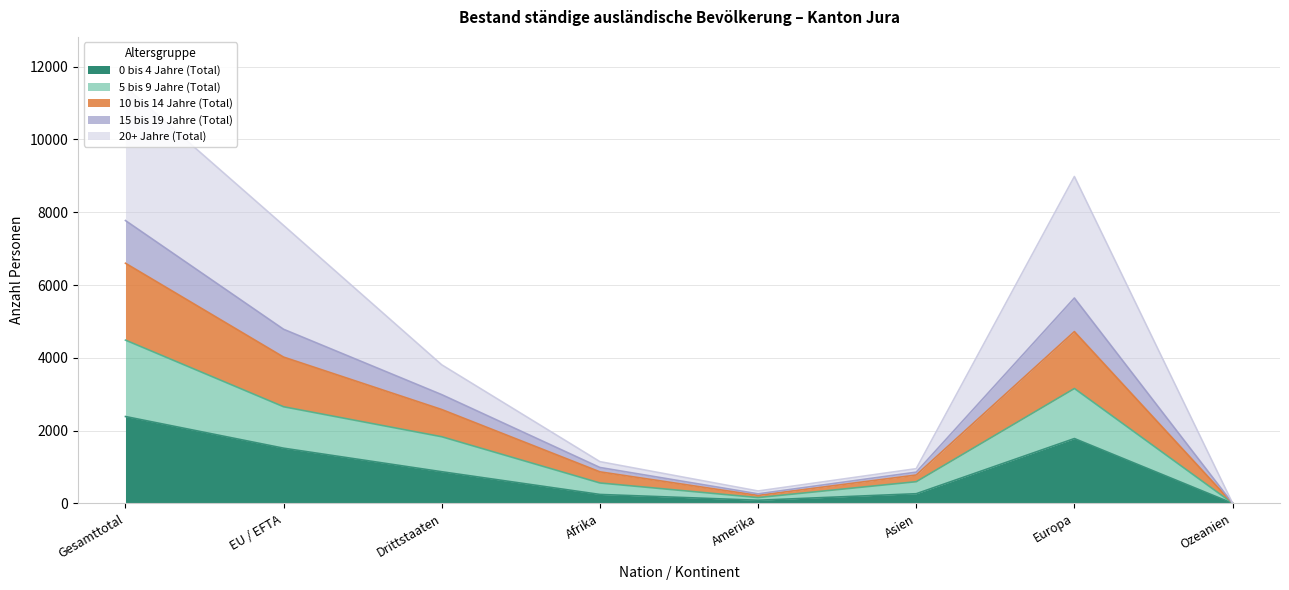

The 0 bis 4 Jahre (Total) series shows 1104 at Gesamttotal. True or false?

False